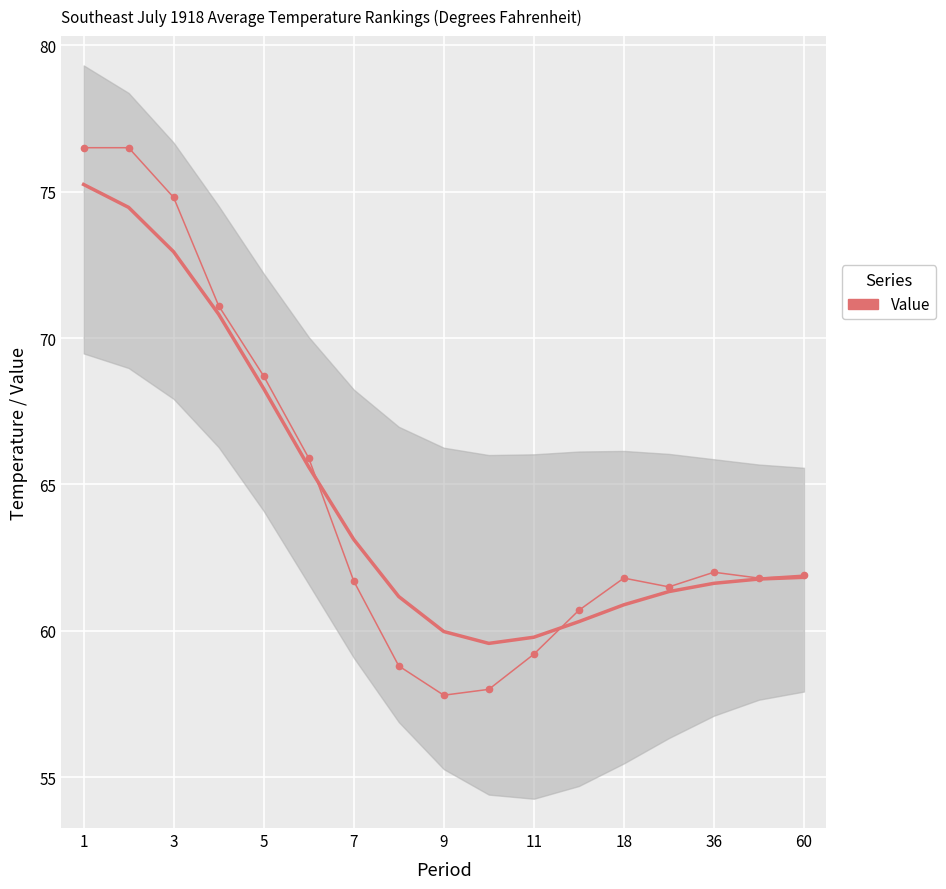

What is the difference between the values at 7 and 1?

14.8